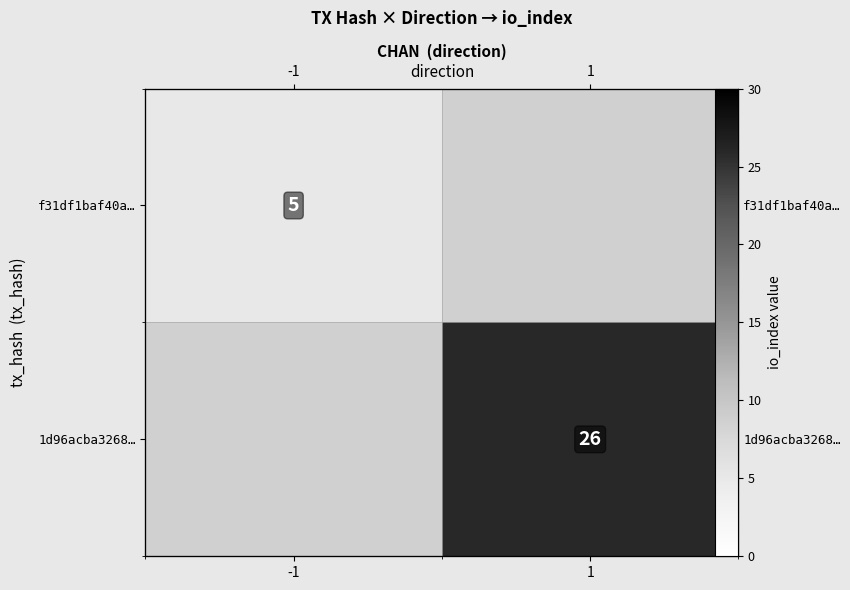

What is the lowest value of the f31df1baf40a… series?

5.0